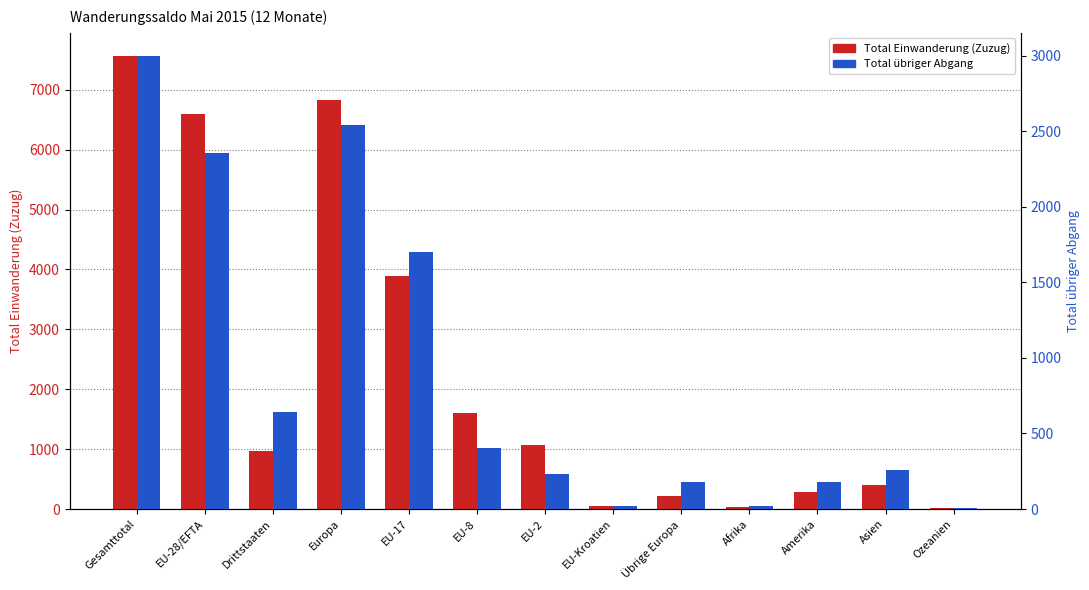

How many values in the Total übriger Abgang series exceed 260?

6